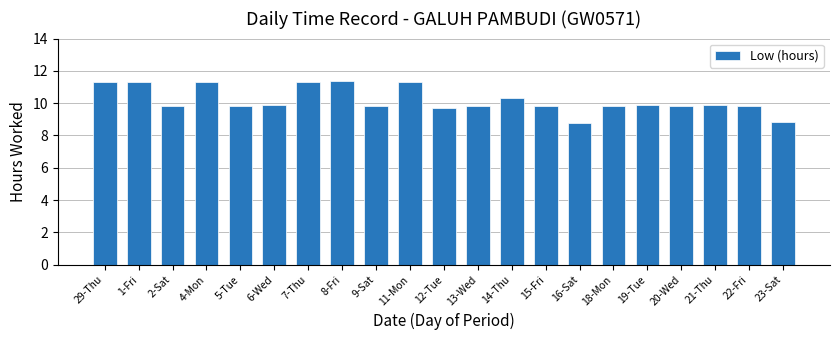

The chart shows a value of 3.1 at 8-Fri. True or false?

False